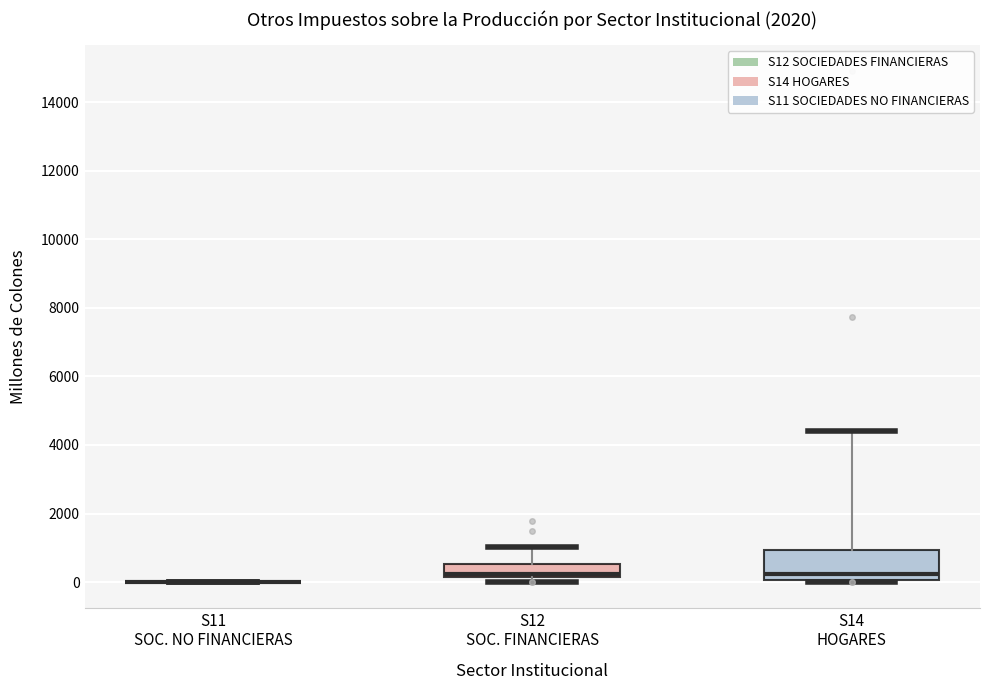

Where is the lower edge of the box for S14 HOGARES on the y-axis? The values are not printed on the chart, so give them approximately, as read against the axis.

0